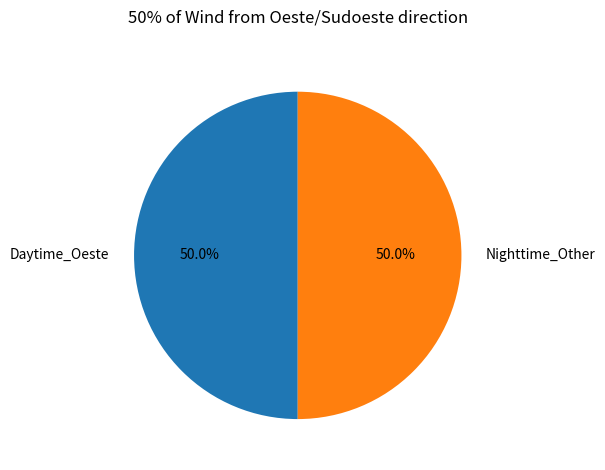

Approximately how many times larger is the value at Daytime_Oeste compared to Nighttime_Other?

1.0